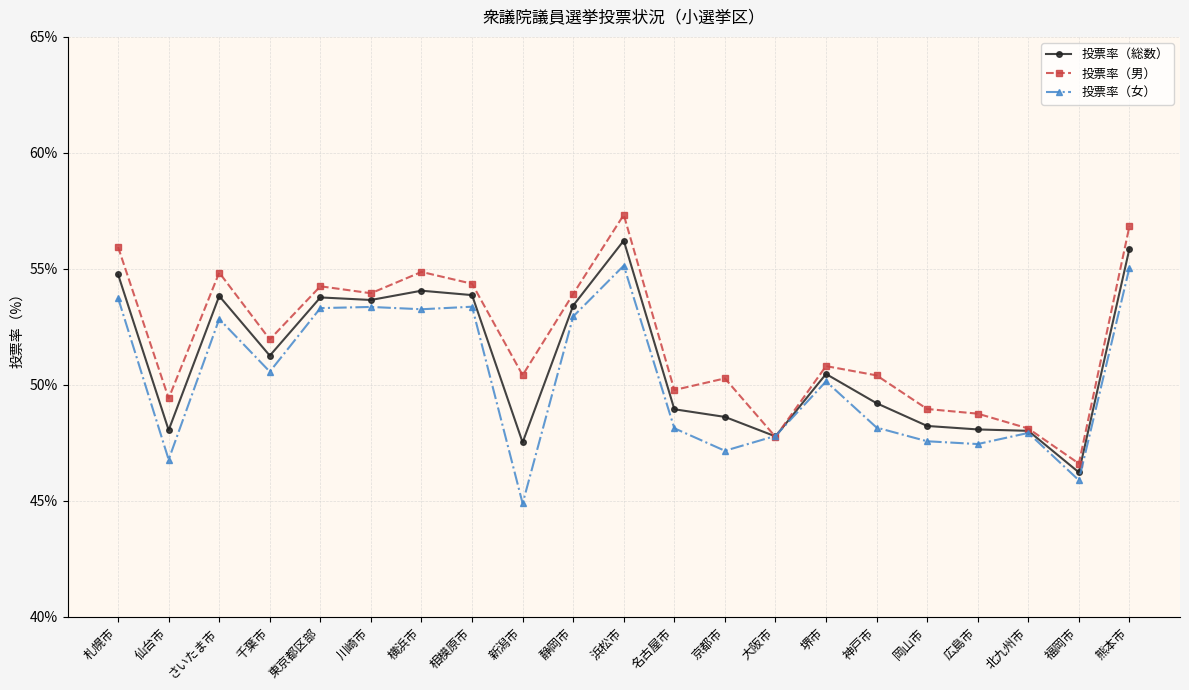

What is the approximate value of 投票率（男） at 相模原市?

54.4